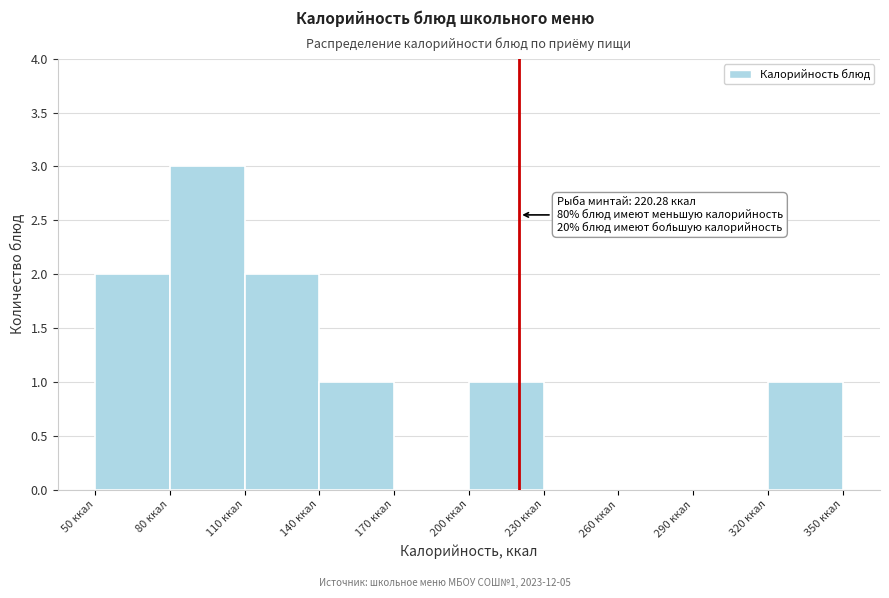

Which range on the x-axis has the tallest bar?

80 to 110